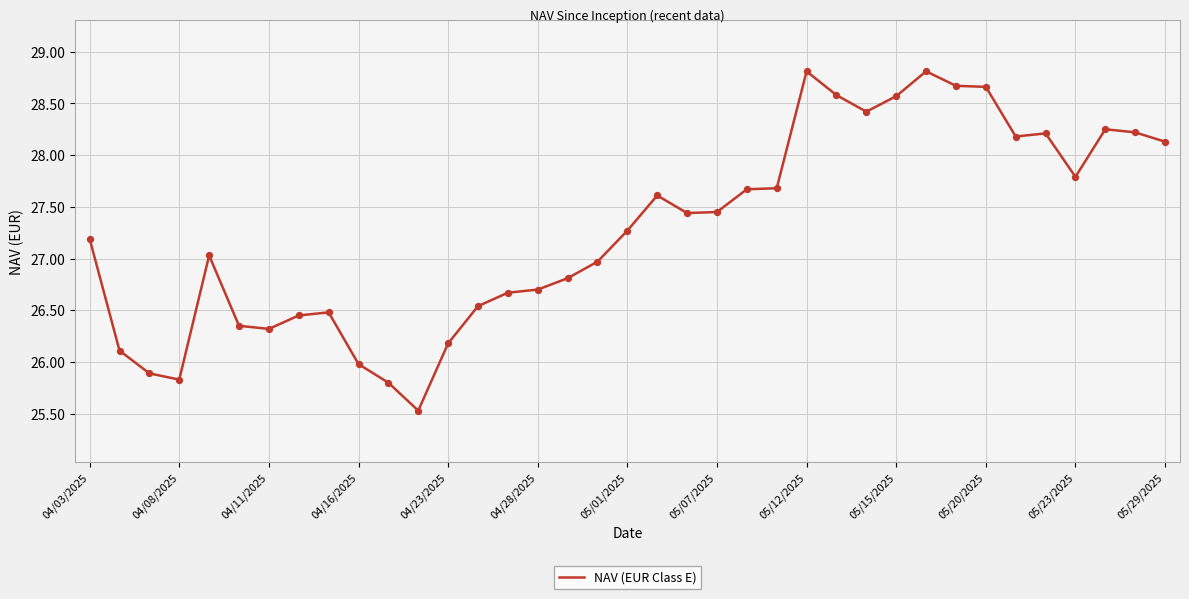

What is the difference between the maximum and minimum values?

3.3